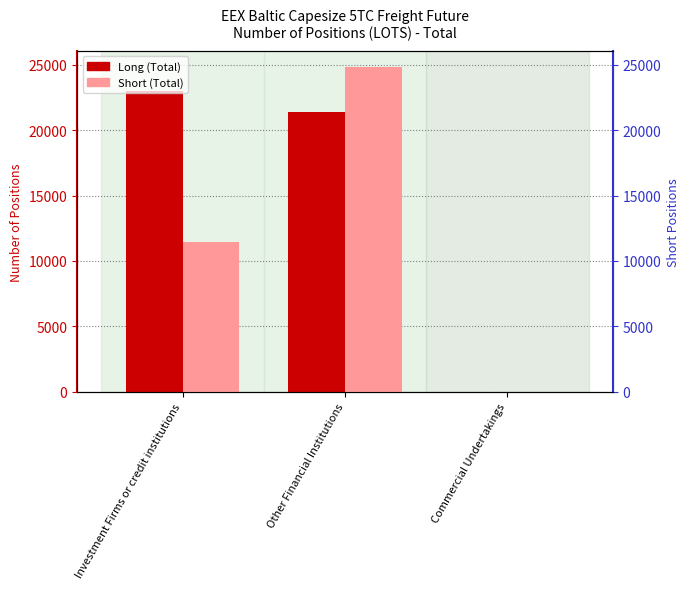

How many series are shown in this chart?

2